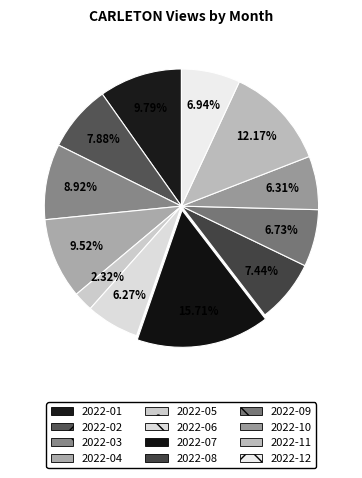

Between 2022-03 and 2022-10, which is larger?

2022-03